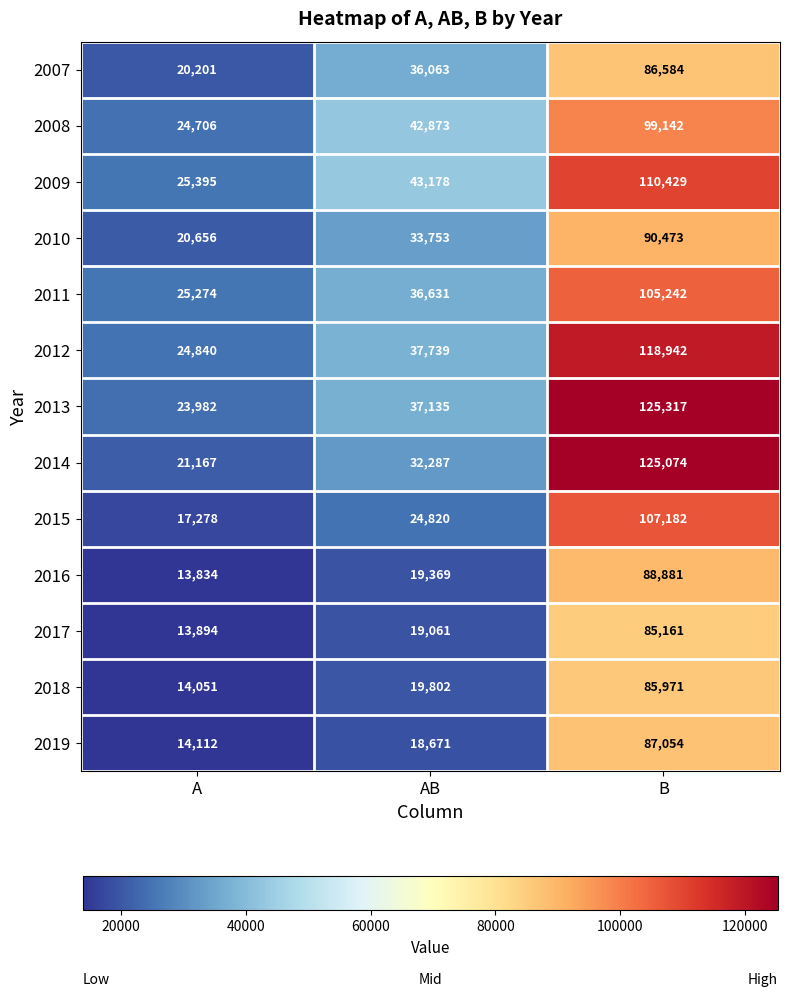

At which category does the chart reach its minimum across all series?

A